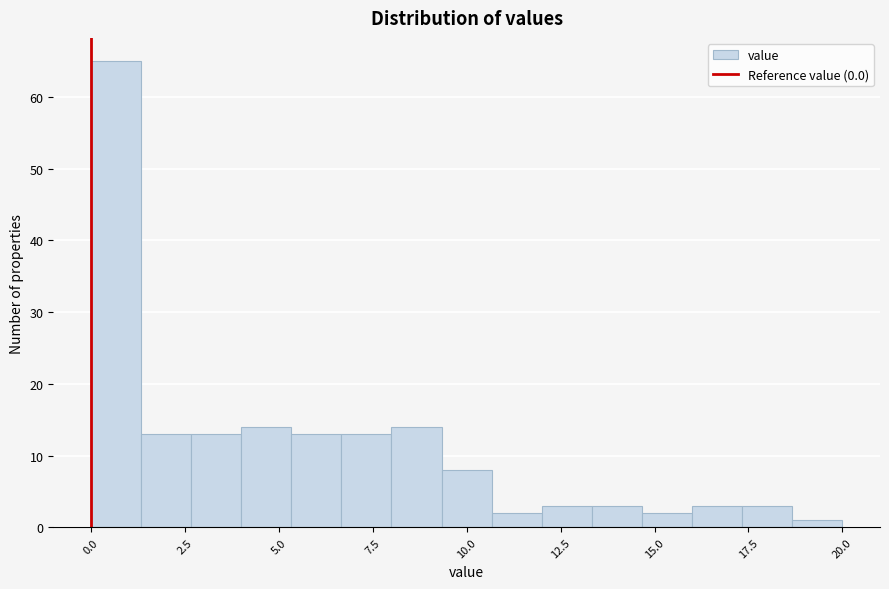

Around what value on the x-axis is the tallest bar? Give the approximate position of its centre, as read against the axis.

0.5